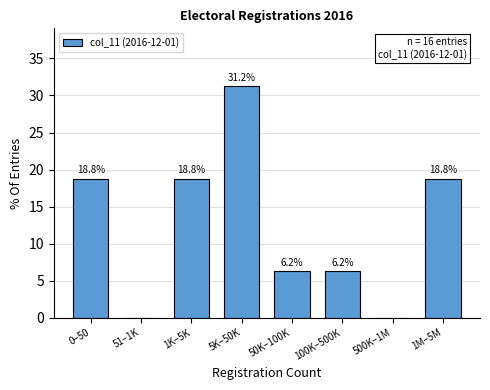

True or false: the data shows 0.0 at 500K–1M.

True